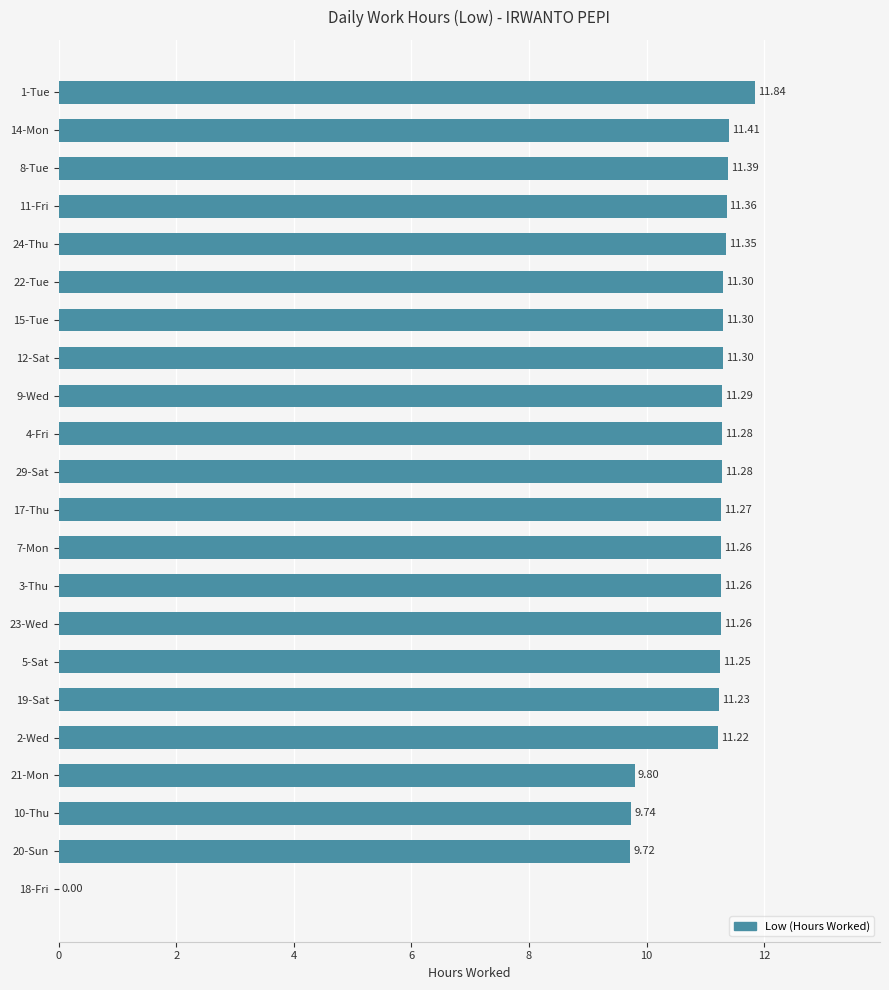

Approximately how many times larger is the value at 5-Sat compared to 1-Tue?

1.0